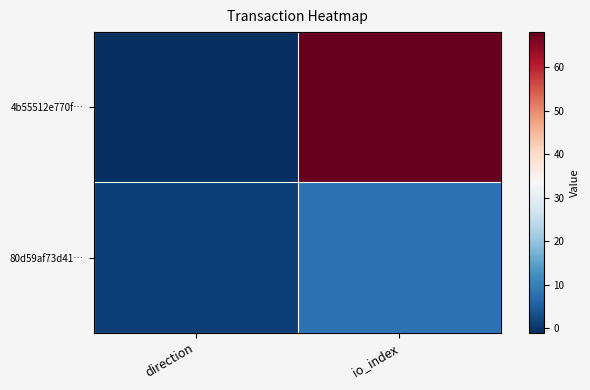

At direction, list the series in order from largest to smallest.

80d59af73d41…, 4b55512e770f…